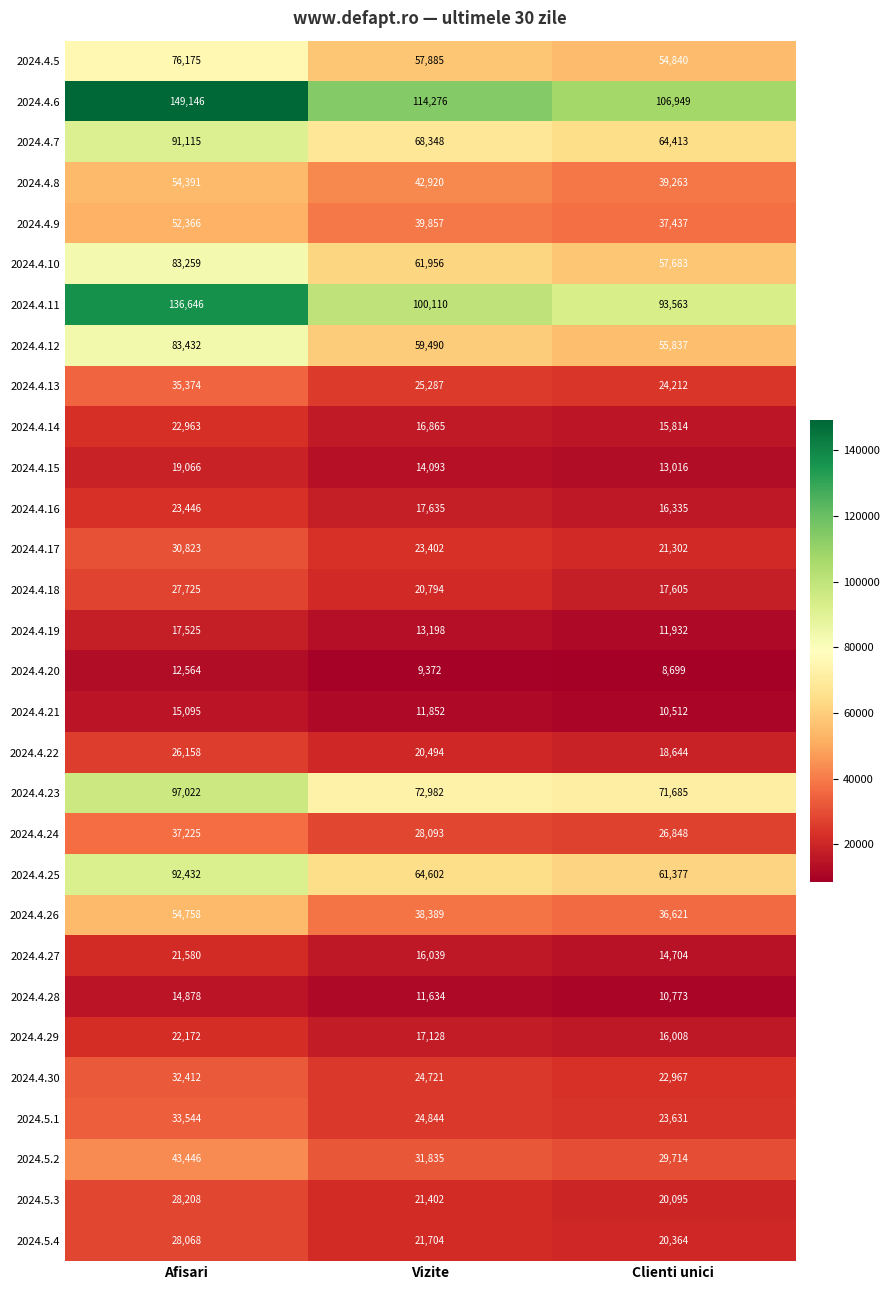

At which label is 2024.4.23 closest to 84353?

Vizite